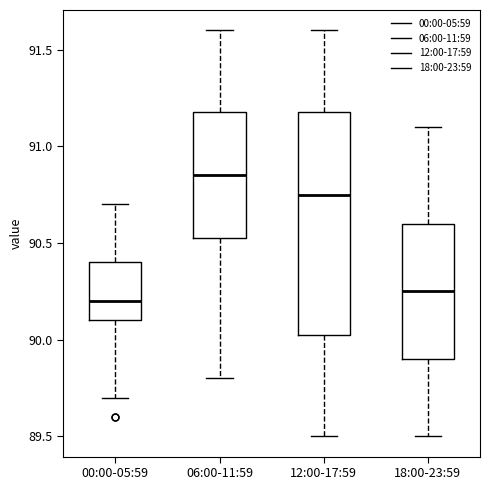

Which box is the tallest, from its lower edge to its upper edge?

12:00-17:59